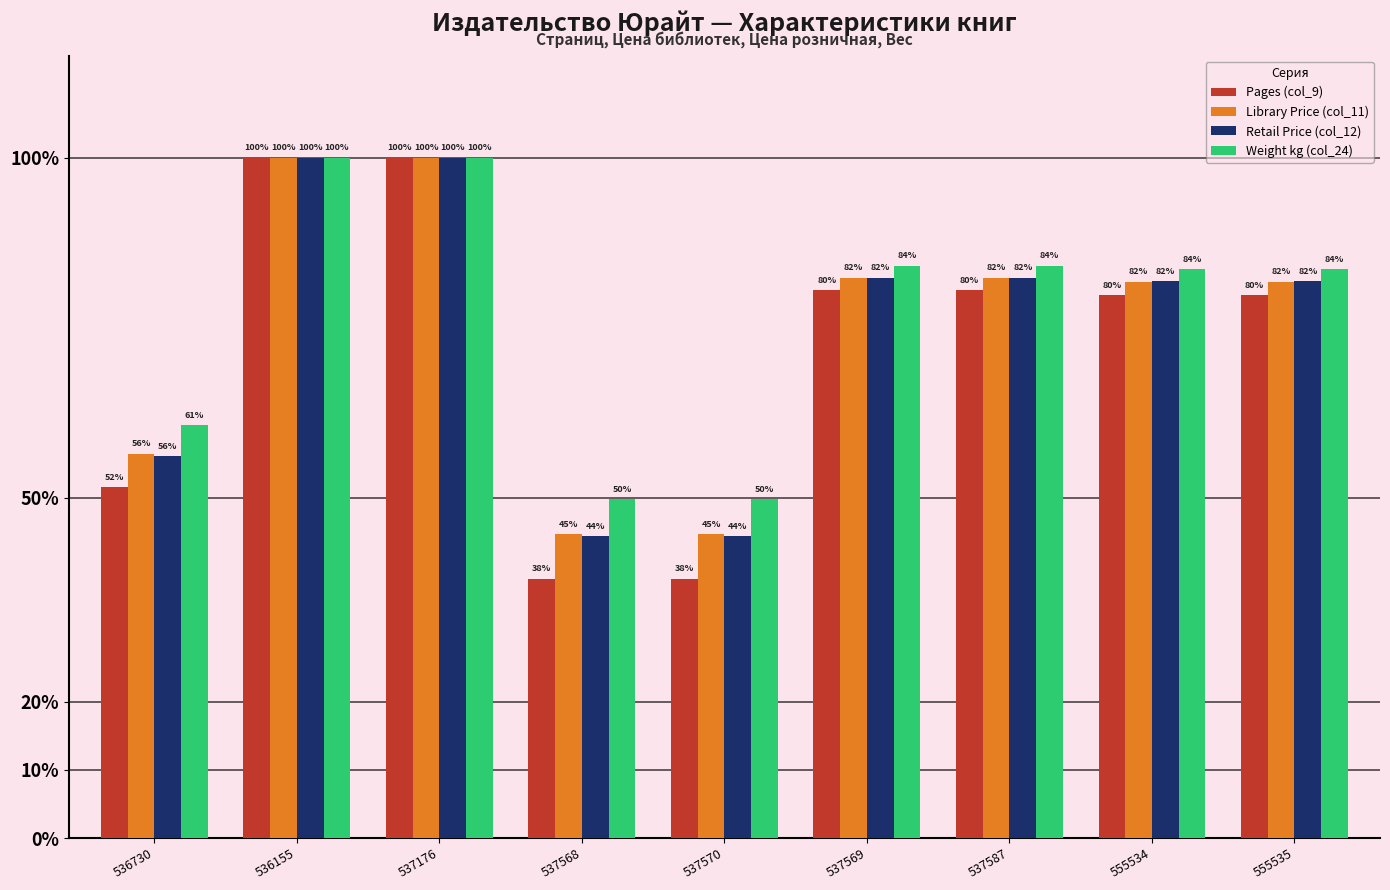

At how many categories does at least one series exceed 69?

6